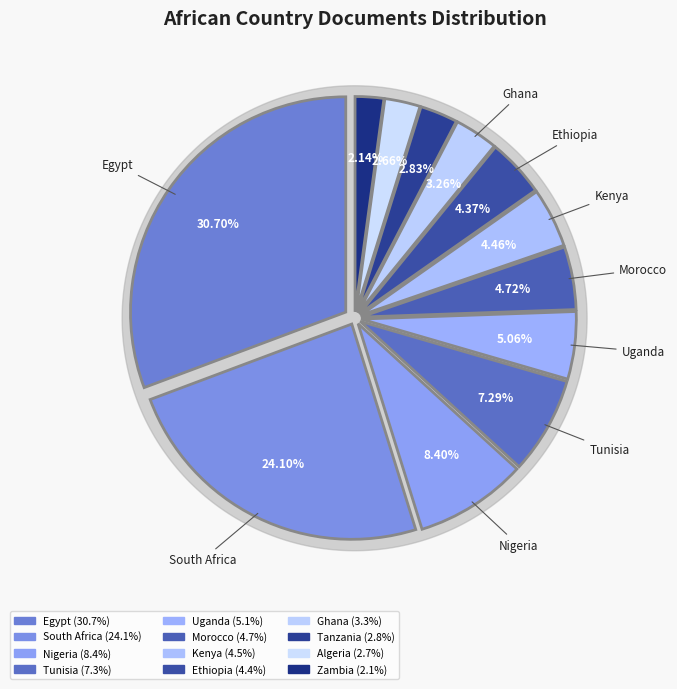

Does Ghana represent more than half of the total?

No